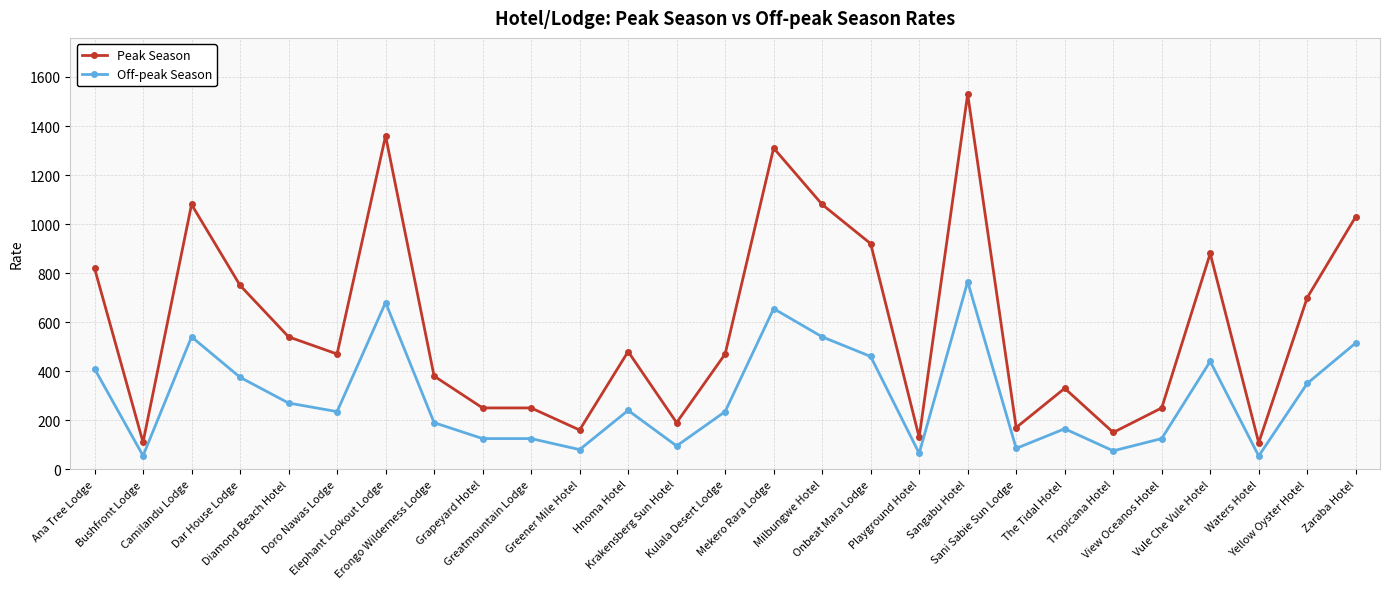

Is this an area chart (filled region under the line)?

No